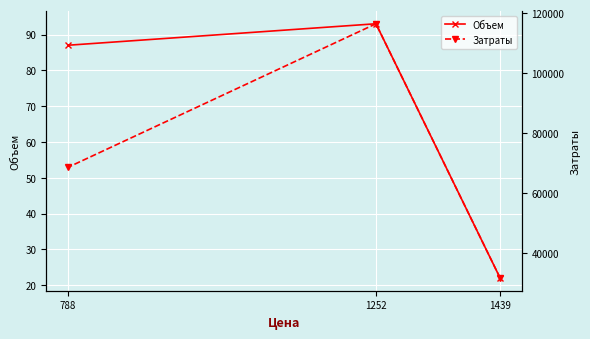

What is the difference between the highest and lowest values at 788?

68469